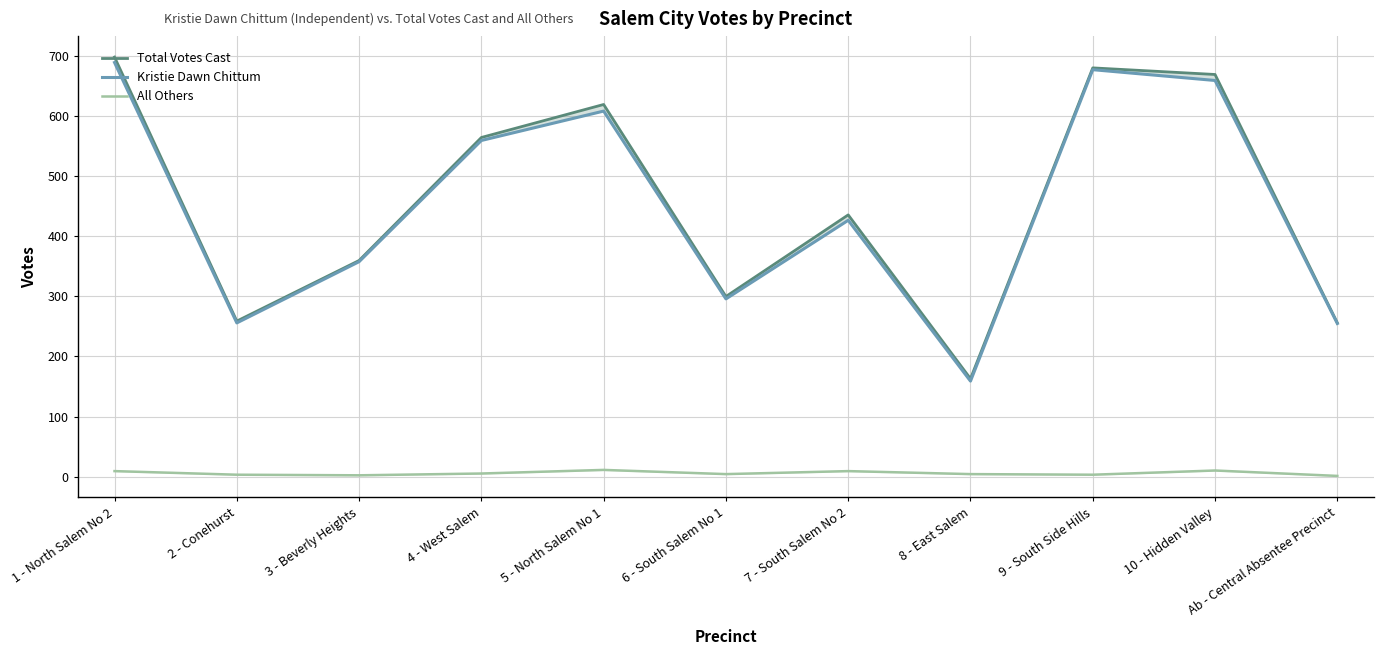

What is the highest value of the Kristie Dawn Chittum series?

690